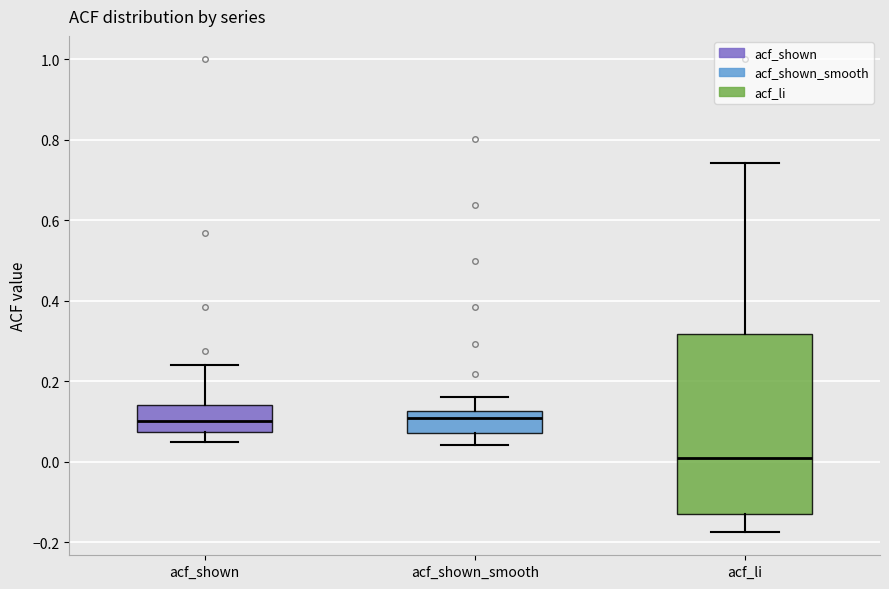

Where does the lower whisker of the box for acf_shown_smooth end on the y-axis? The values are not printed on the chart, so give them approximately, as read against the axis.

0.04